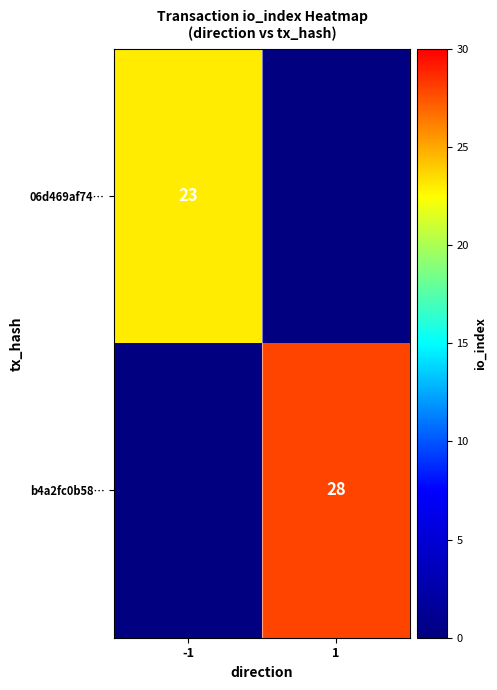

At how many categories does at least one series exceed 24?

1